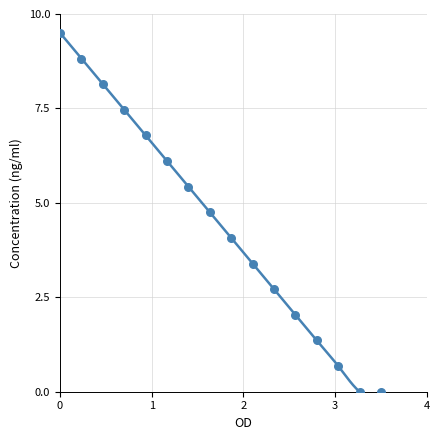

What is the change in value from 12 to 7?

-3.4